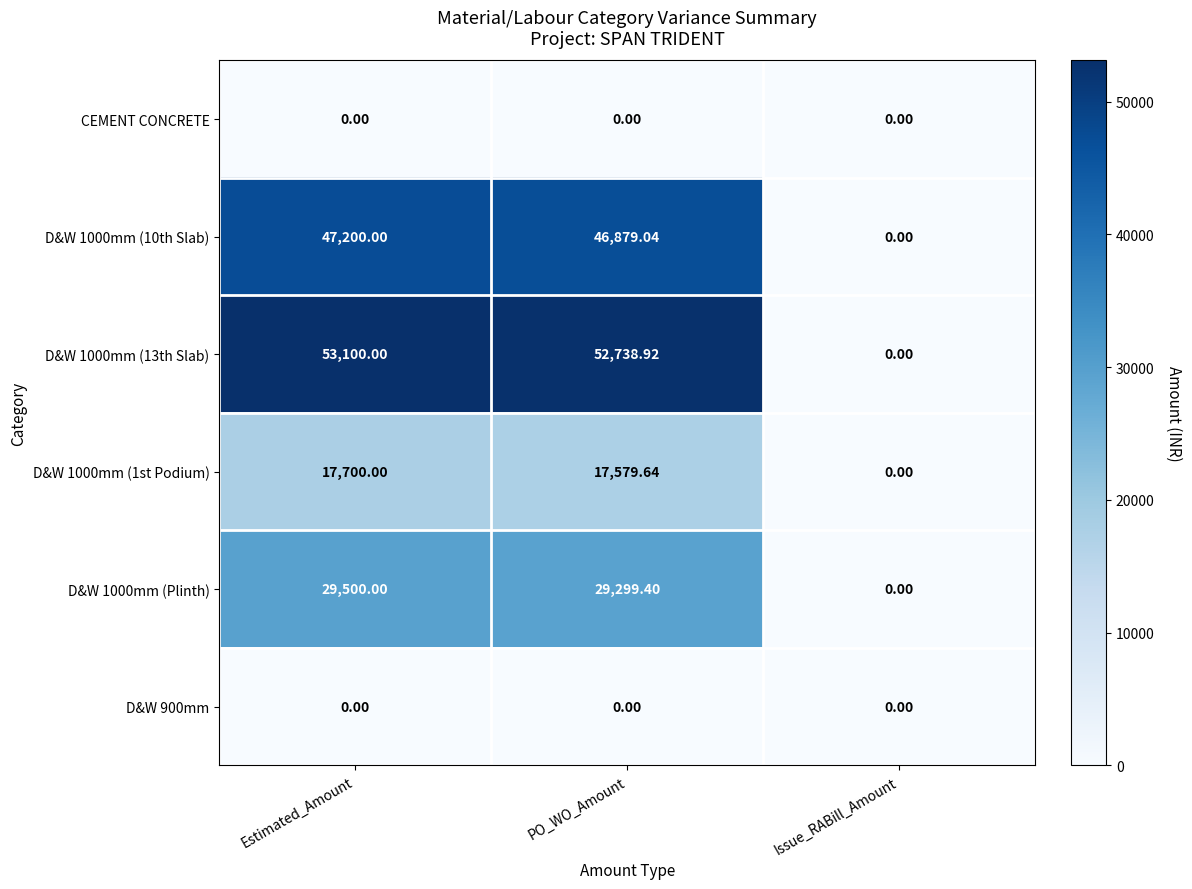

Which series changed the most between Estimated_Amount and Issue_RABill_Amount?

D&W 1000mm (13th Slab)